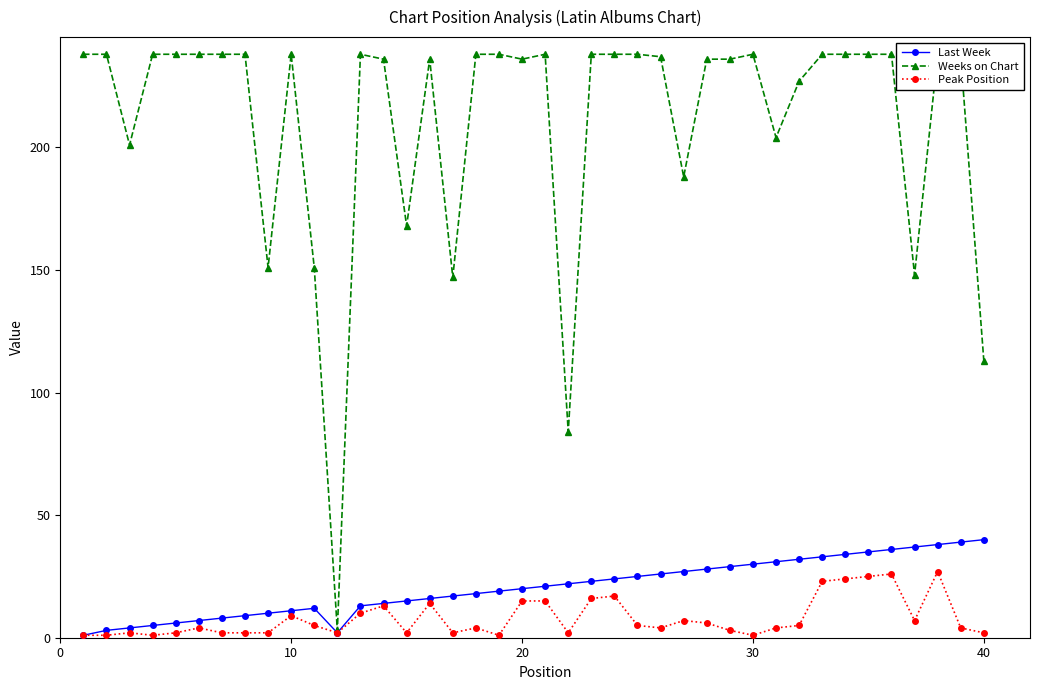

What are all the series names shown in the legend?

Last Week, Weeks on Chart, Peak Position